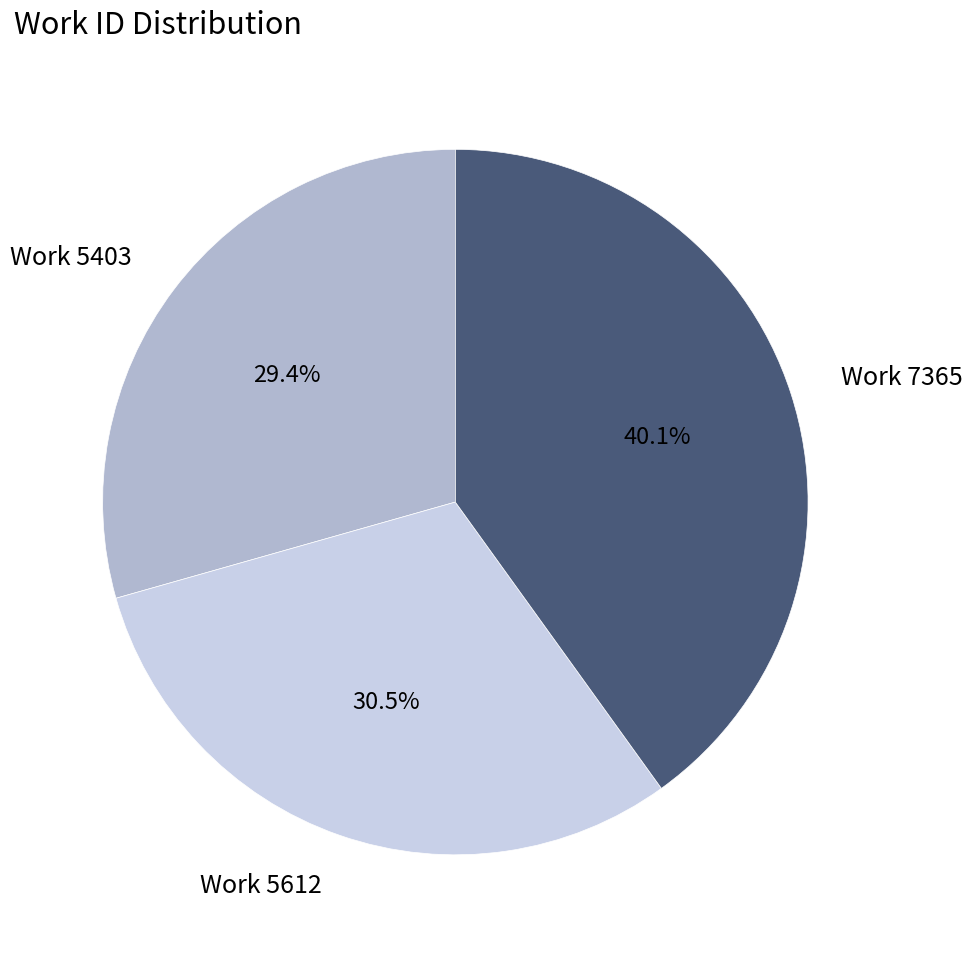

To the nearest percent, what portion does Work 5403 represent?

29%